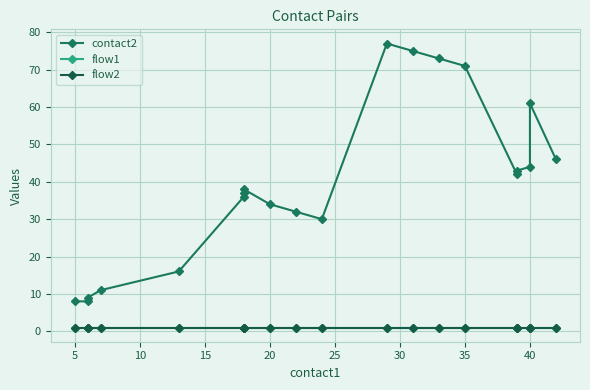

What is the sum of all contact2 values?

791